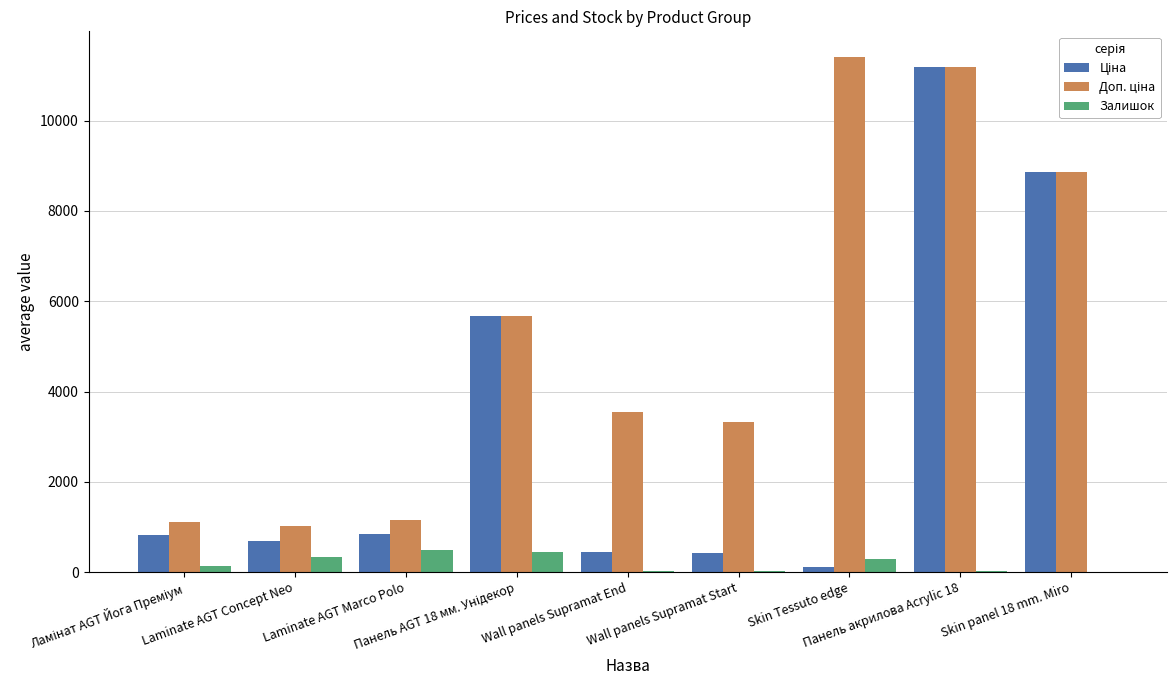

What is the maximum value shown in the chart?

11410.0